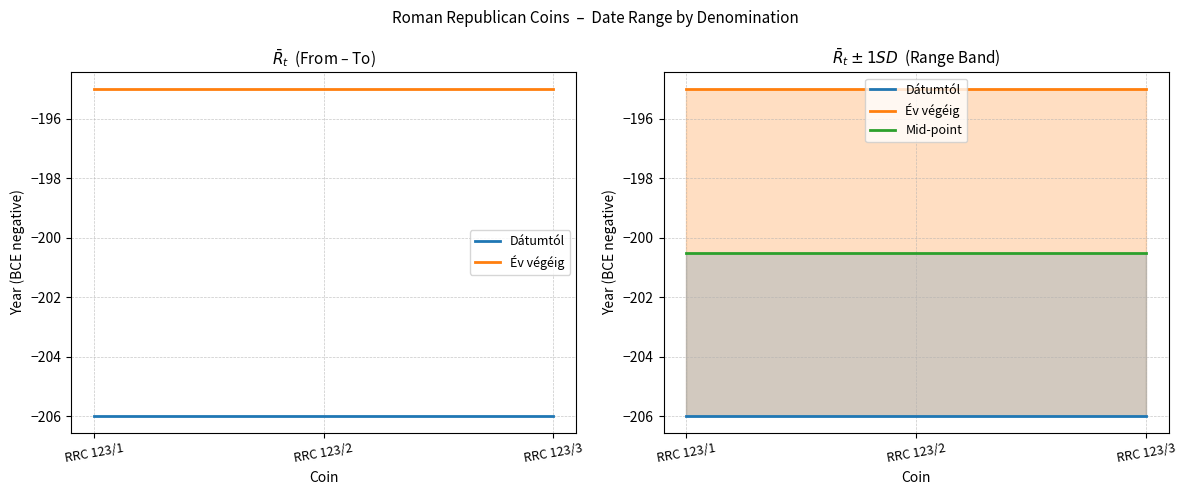

Is the value of Év végéig at RRC 123/1 greater than the value of Dátumtól at RRC 123/3?

Yes